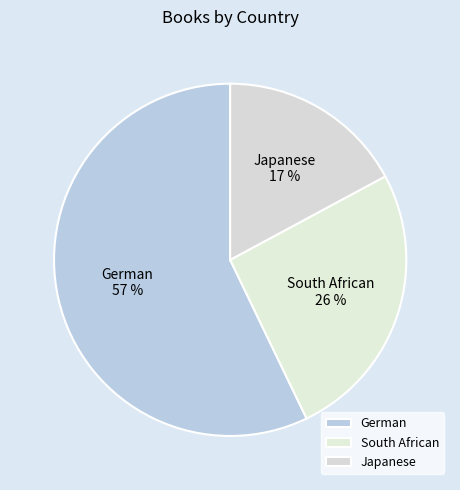

Approximately how many times larger is the value at Japanese compared to South African?

0.7